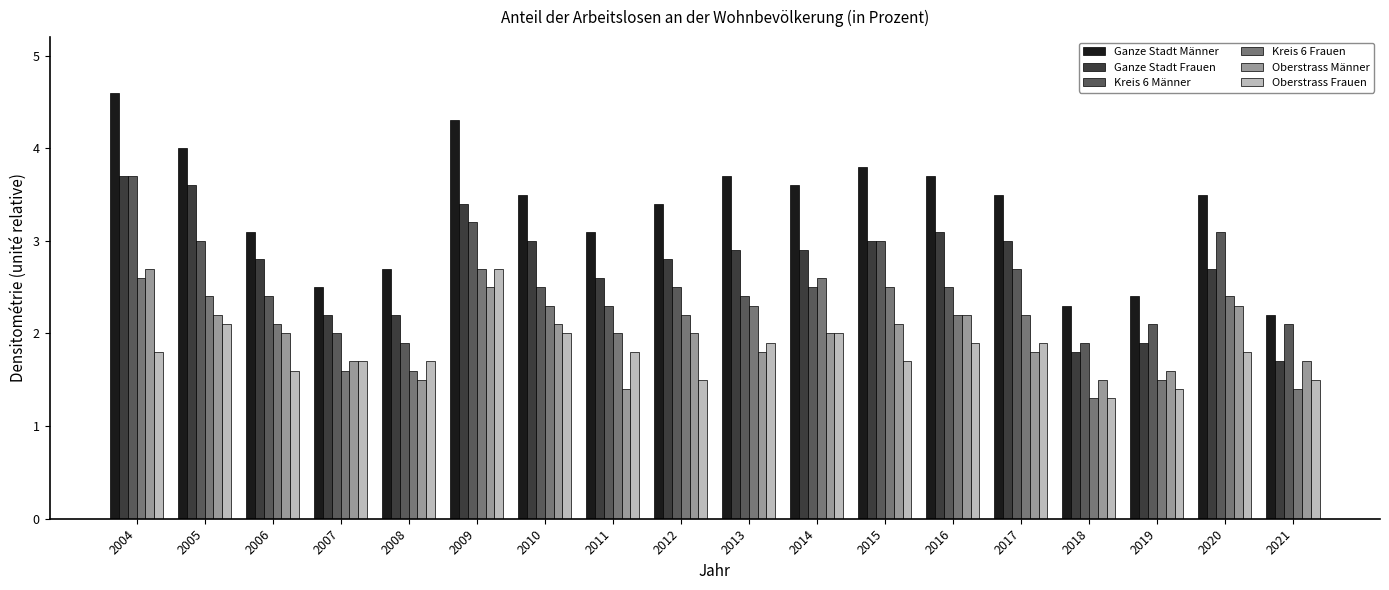

What is the spread (max minus min) of values at 2012?

1.9